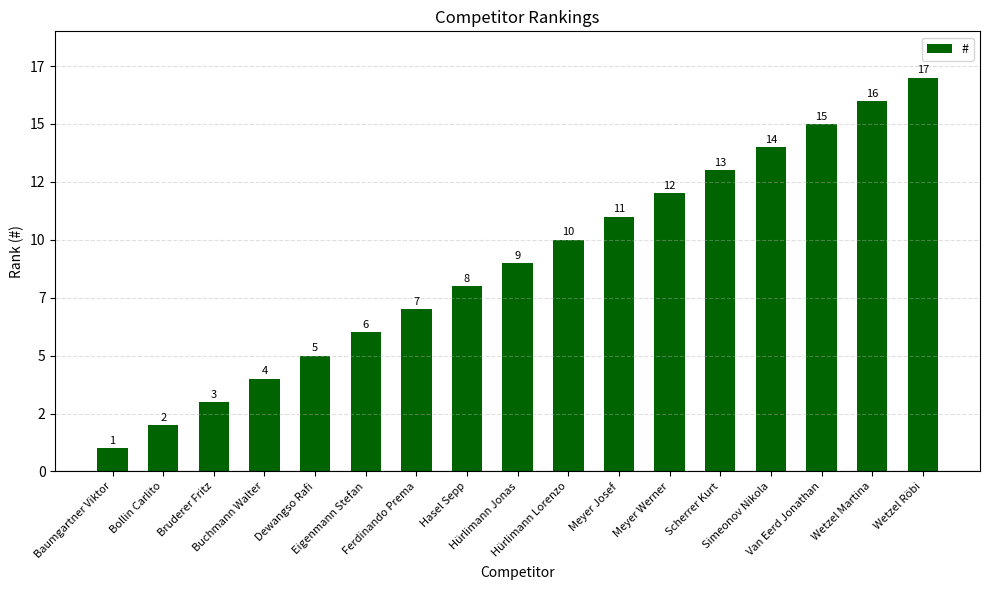

What is the label of the 12th bar from the left?

Meyer Werner